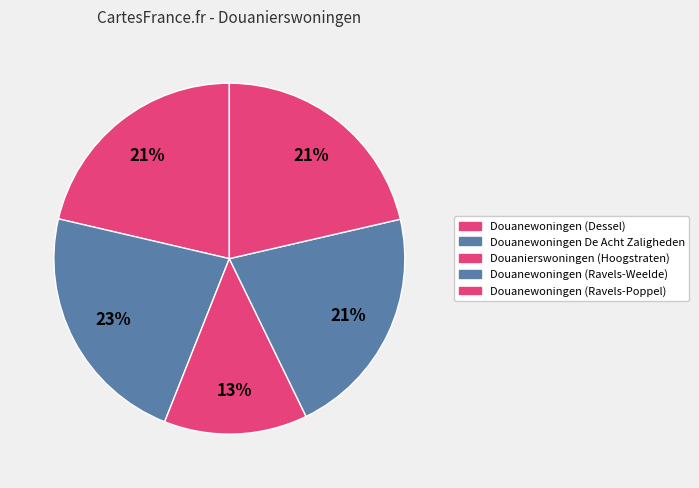

Which category has the smallest portion of the pie?

Douanierswoningen (Hoogstraten)